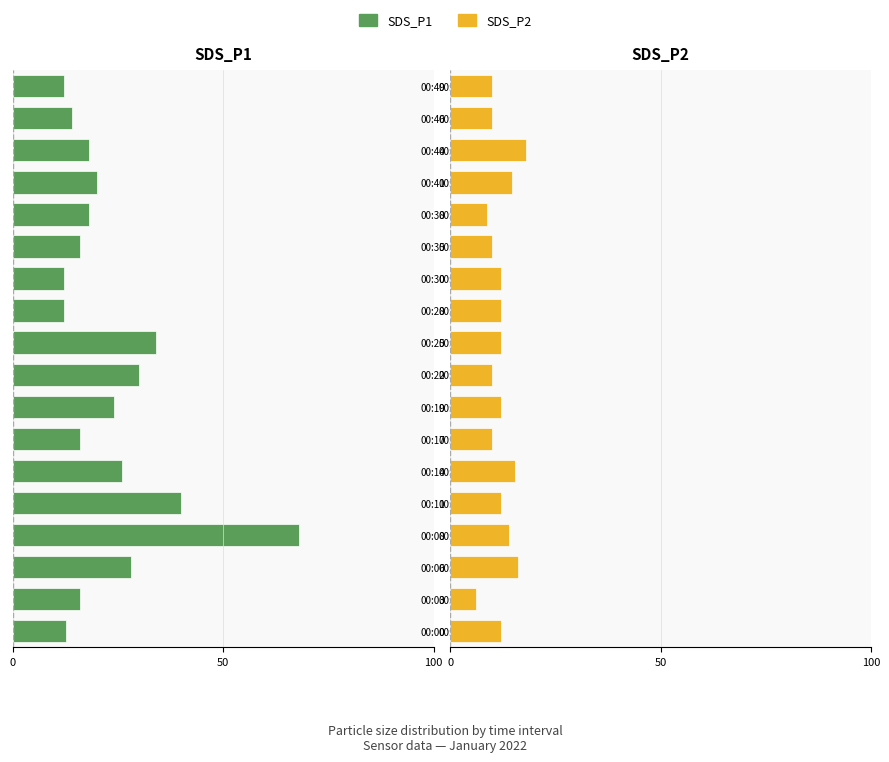

What is the difference between the maximum and minimum values in the SDS_P1 series?

56.0